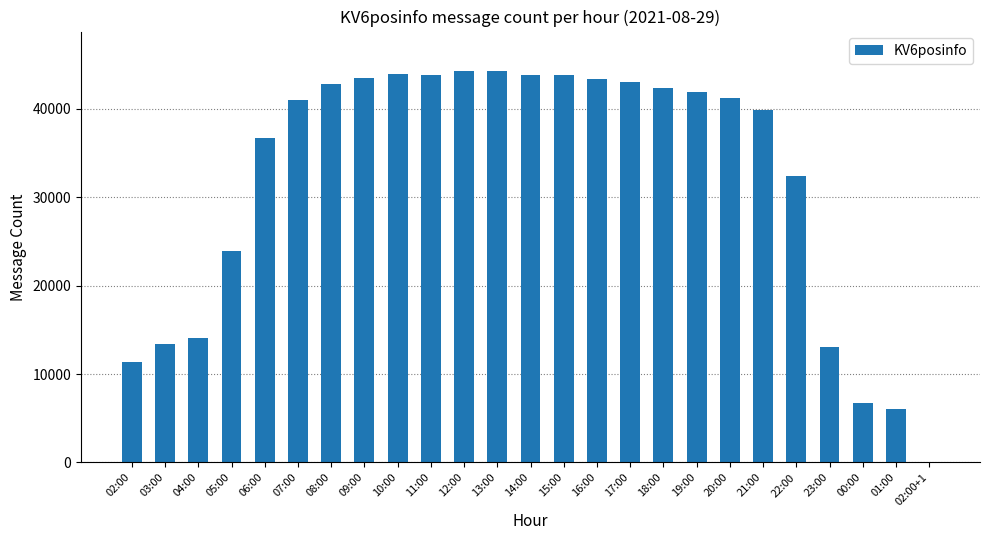

Is it true that the value at 05:00 is 23934?

True